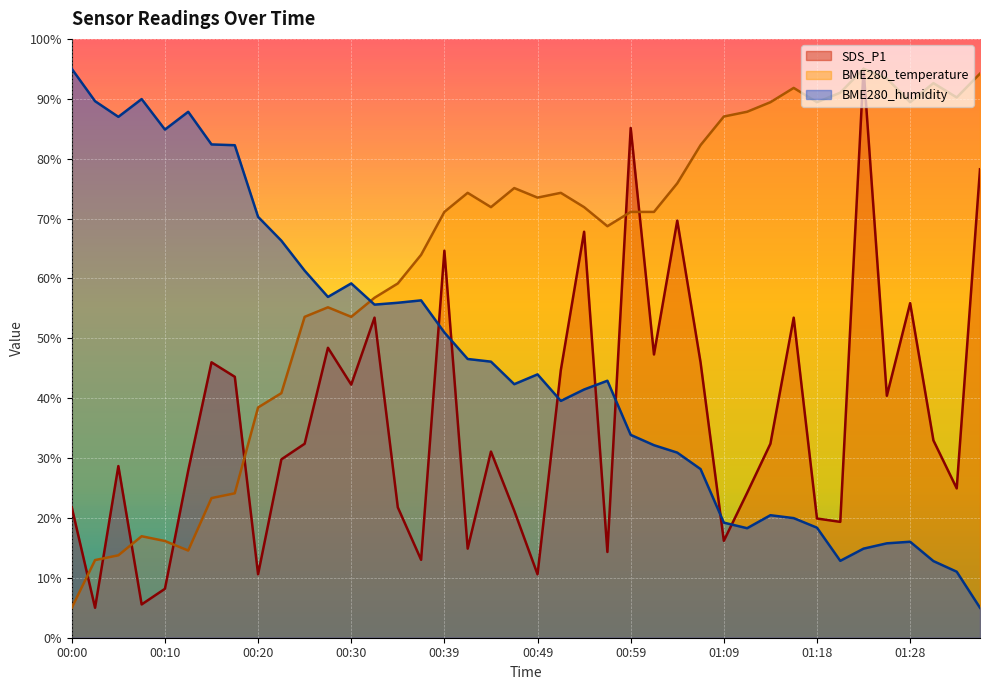

What is the difference between the maximum and second lowest values in the SDS_P1 series?

89.4